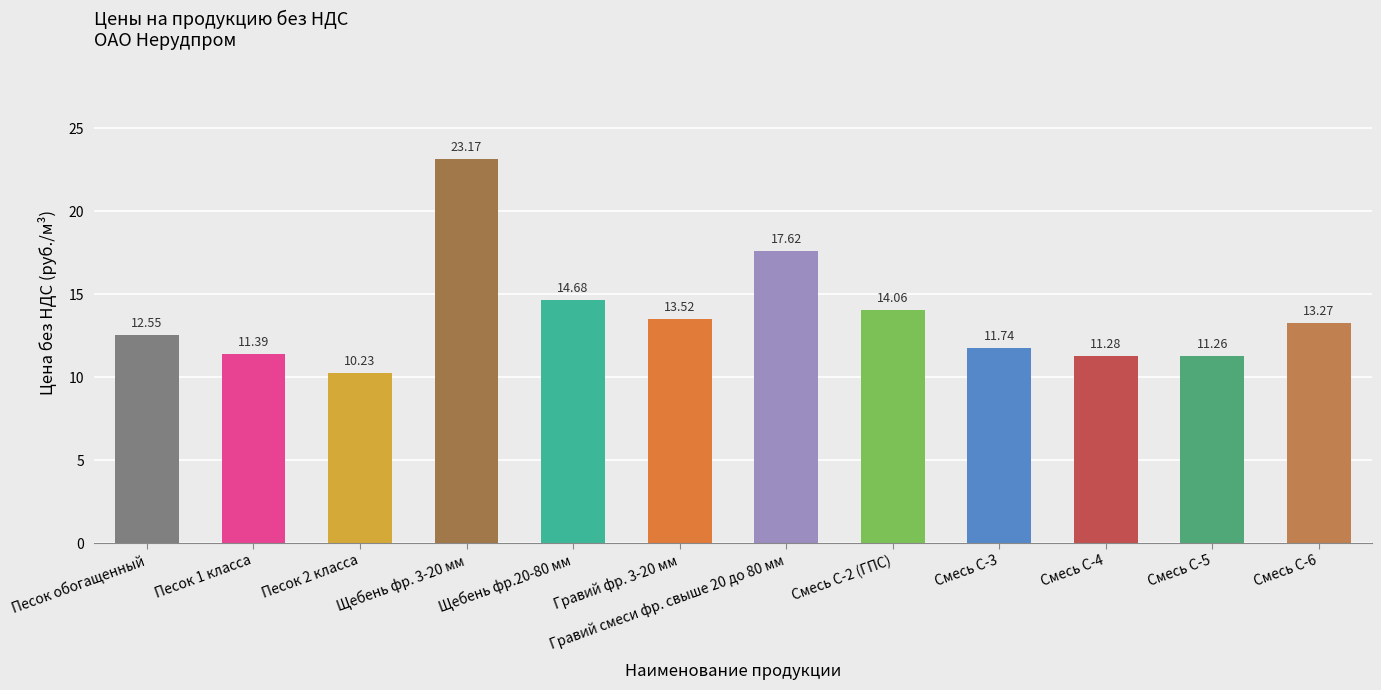

Reading right to left, what are all the values shown in this chart?

Смесь С-6=13.3	Смесь С-5=11.3	Смесь С-4=11.3	Смесь С-3=11.7	Смесь С-2 (ГПС)=14.1	Гравий смеси фр. свыше 20 до 80 мм=17.6	Гравий фр. 3-20 мм=13.5	Щебень фр.20-80 мм=14.7	Щебень фр. 3-20 мм=23.2	Песок 2 класса=10.2	Песок 1 класса=11.4	Песок обогащенный=12.6